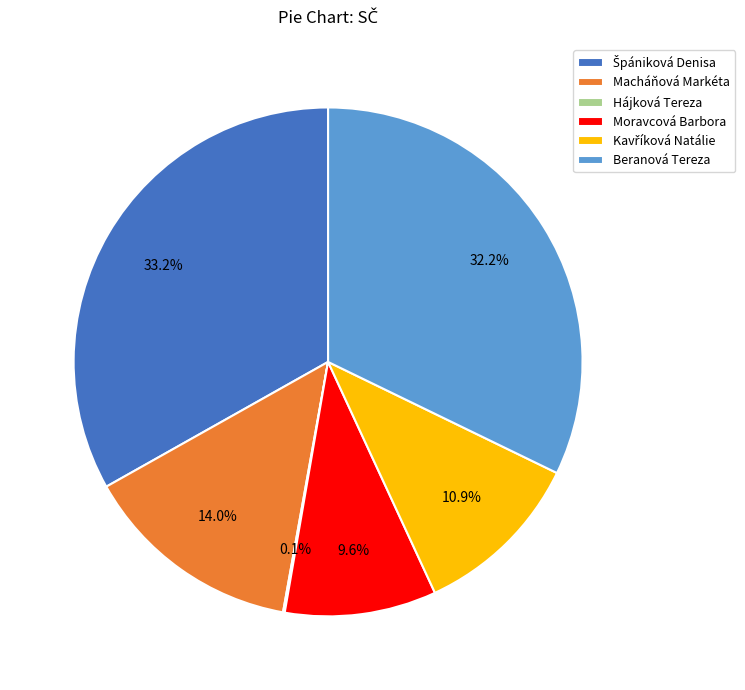

Is it true that Moravcová Barbora is 17% of the pie?

False